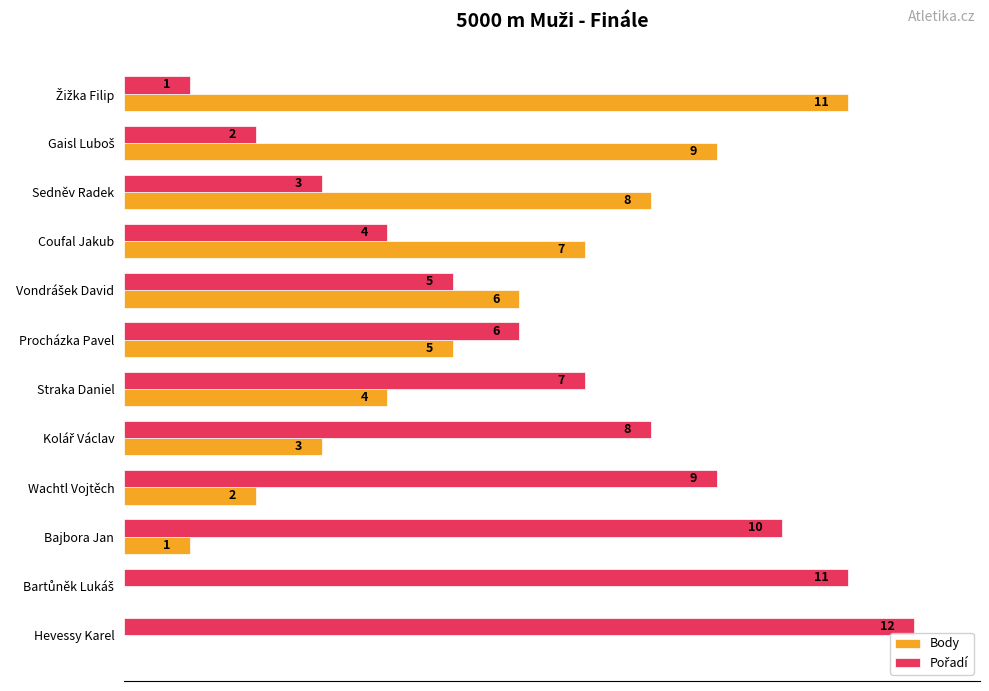

At which label is Body closest to 5?

Procházka Pavel